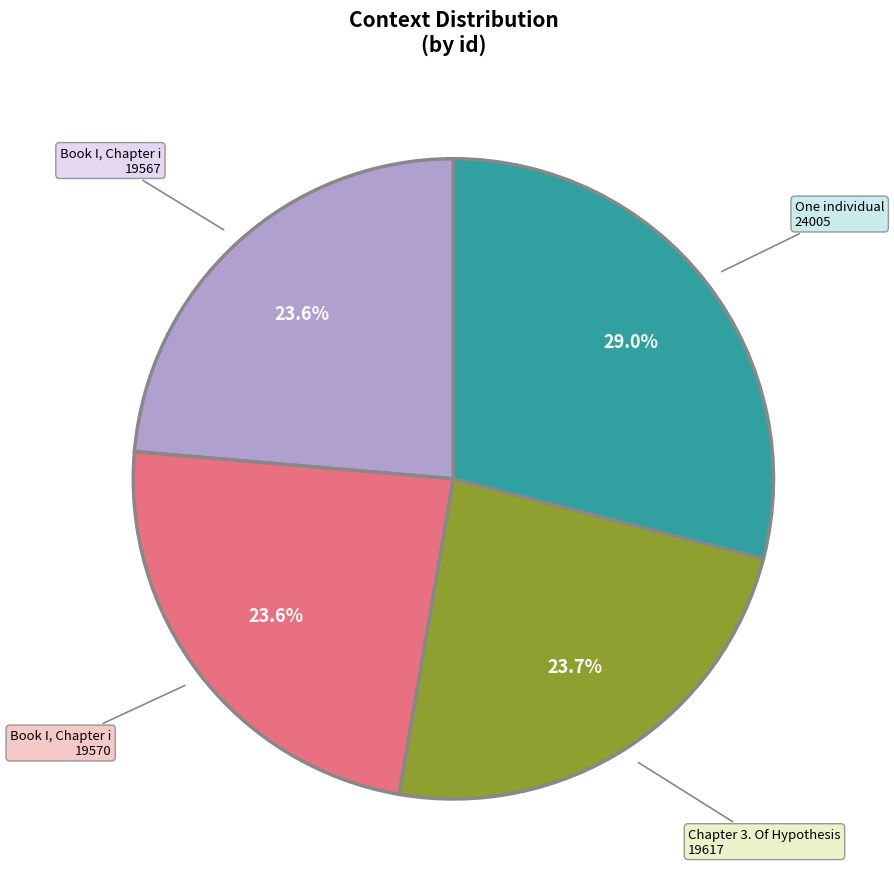

Is there a majority slice in this chart?

No